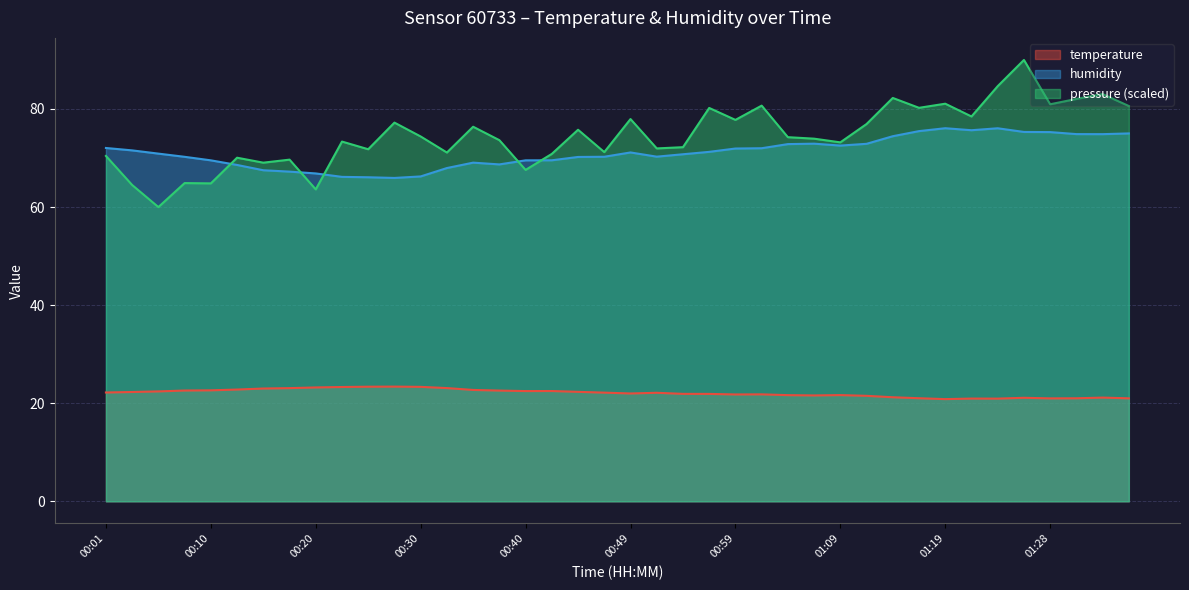

What is the minimum value for temperature?

20.8